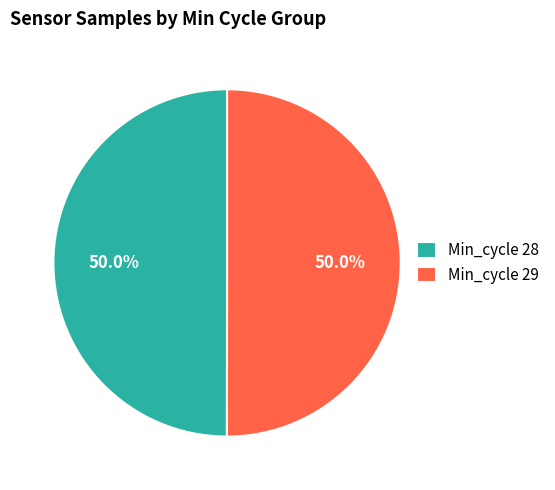

What is the ratio of the value at Min_cycle 28 to the value at Min_cycle 29?

1.0